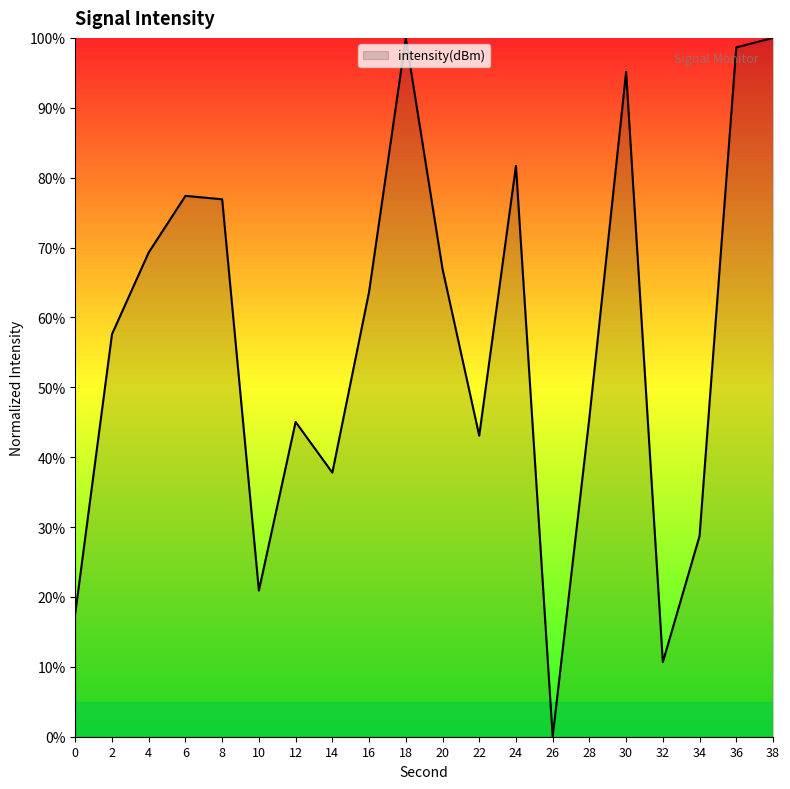

Is it true that the value at 28 is 71.9?

False